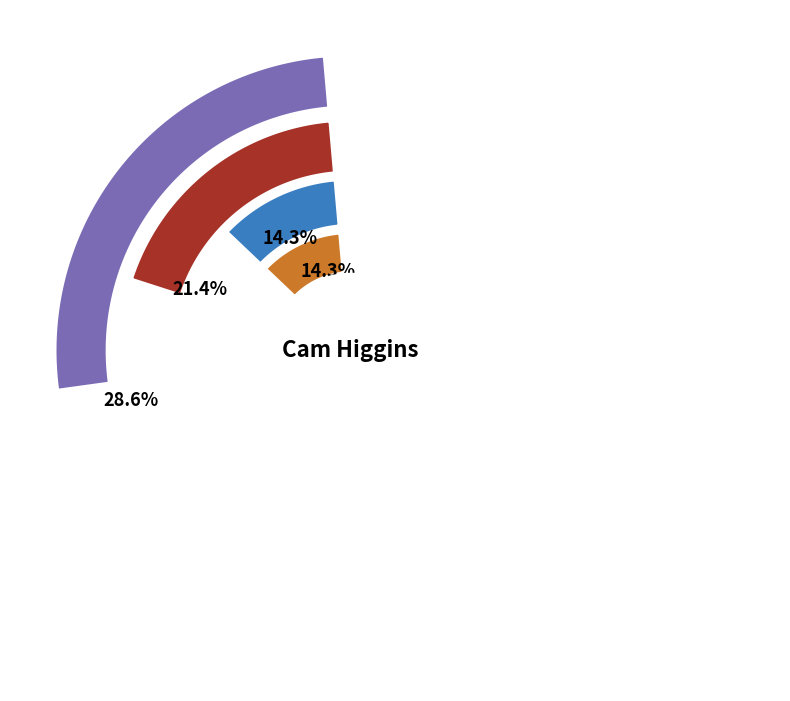

Which category has the smallest portion of the pie?

Doreen Cronin (1569483)